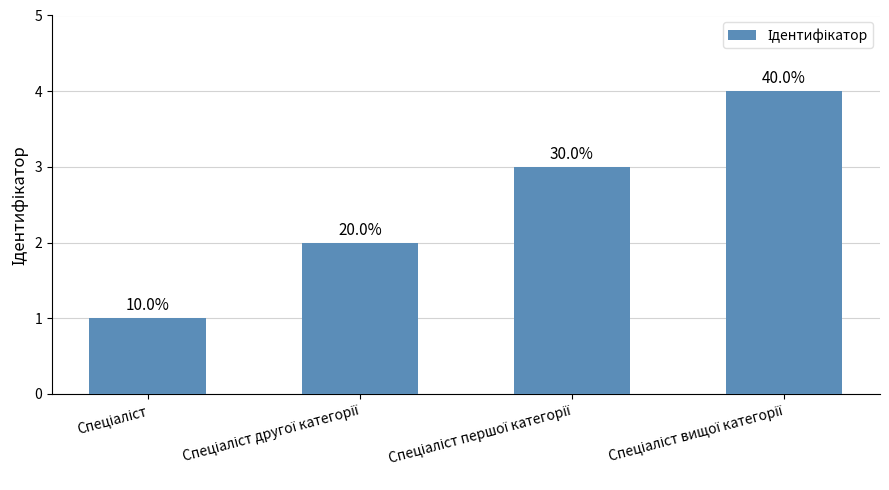

What is the label of the 4th bar from the right?

Спеціаліст